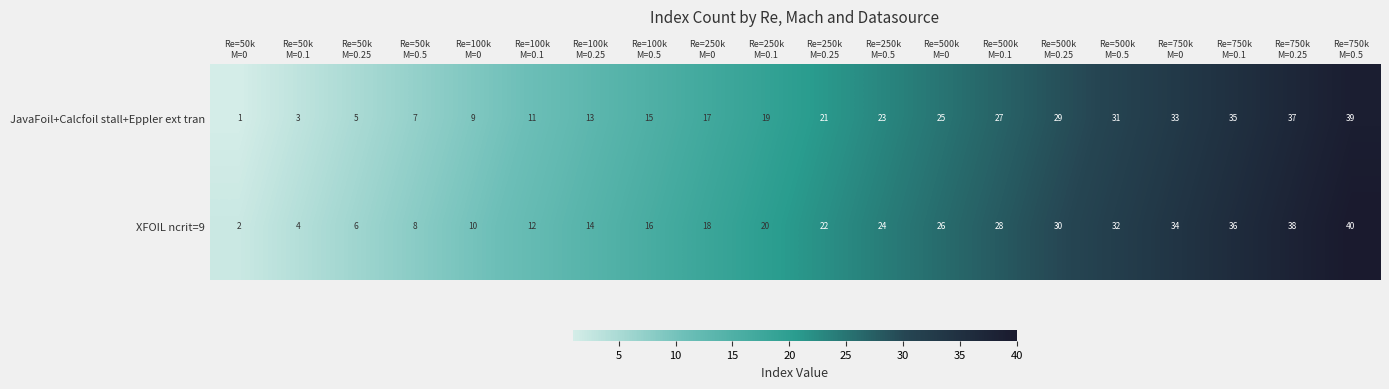

What is the average value of the JavaFoil+Calcfoil stall+Eppler ext tran series?

20